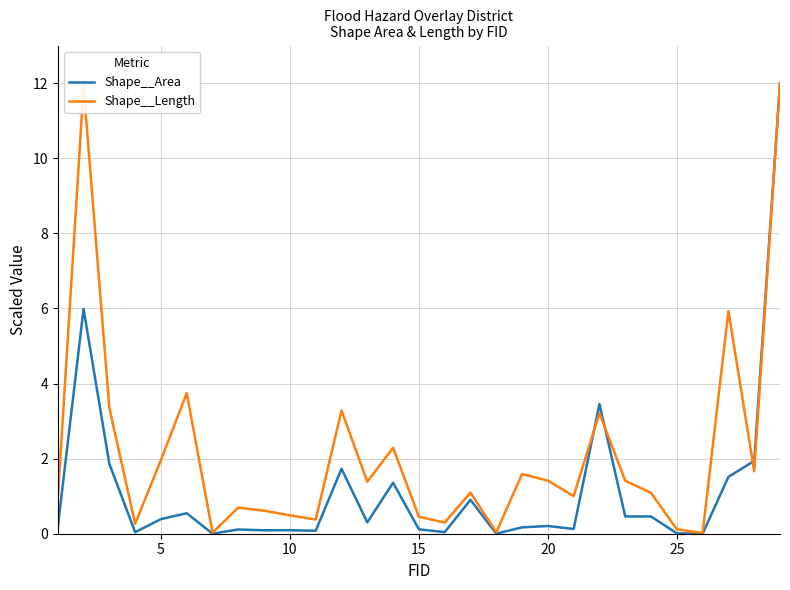

What is the maximum value for Shape__Length?

12.0